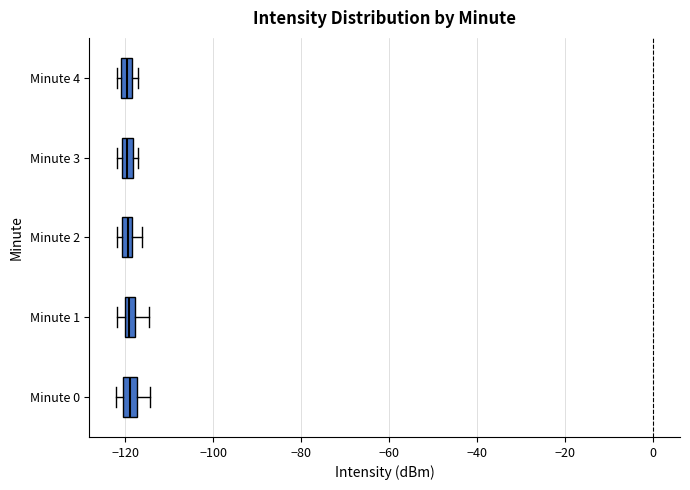

Where is the right edge of the box for Minute 4 on the x-axis? The values are not printed on the chart, so give them approximately, as read against the axis.

-118